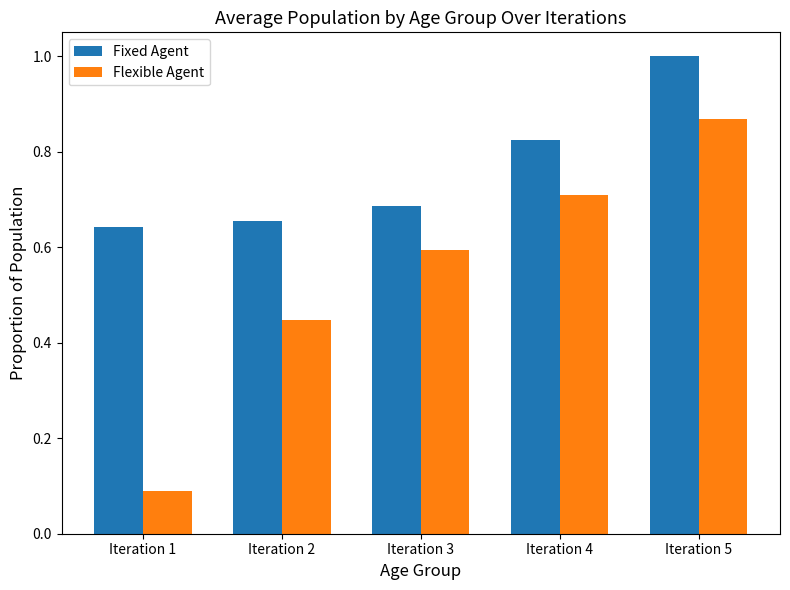

Which label corresponds to the largest value in the chart?

Iteration 5